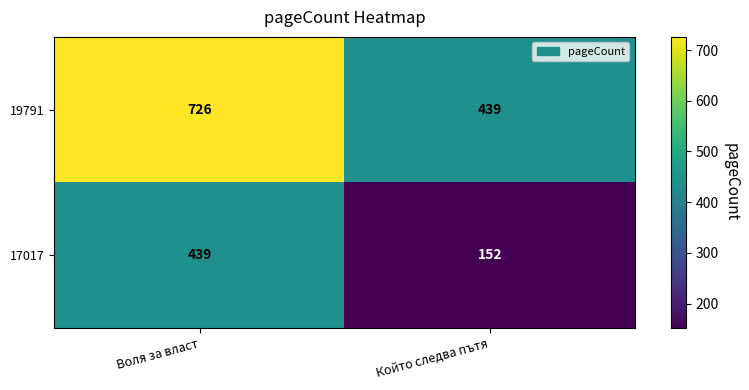

What value does the 17017 series have at Воля за власт?

439